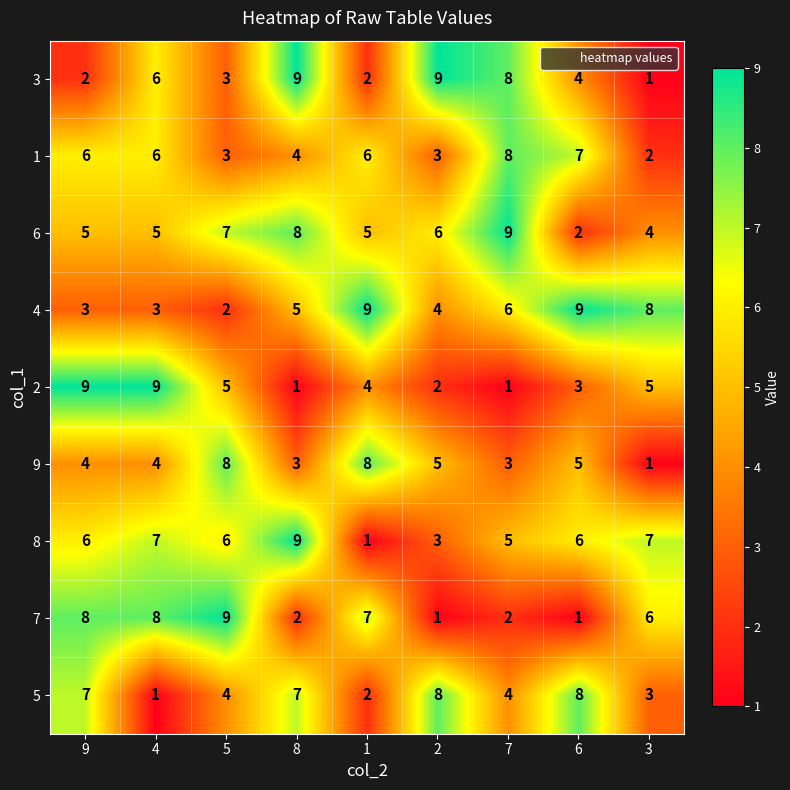

At which category is the sum across all series the highest?

9